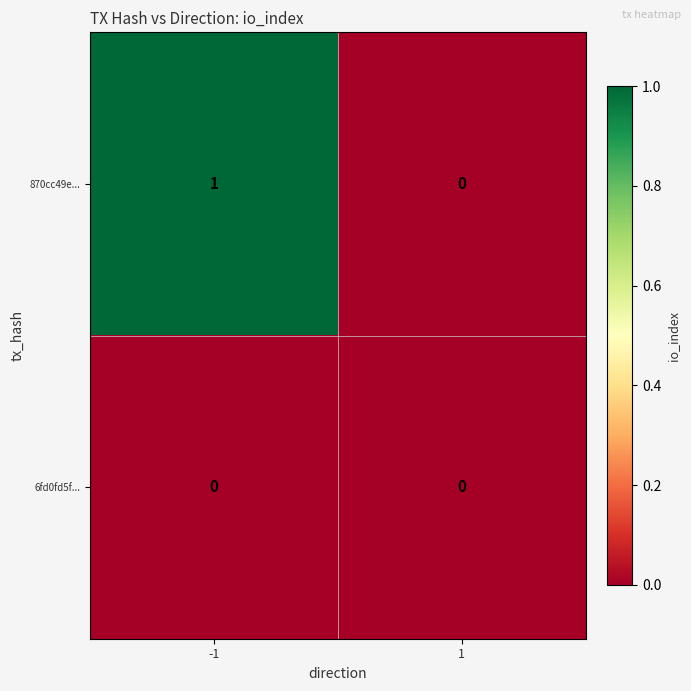

List the series in order of their overall mean, highest first.

870cc49e..., 6fd0fd5f...